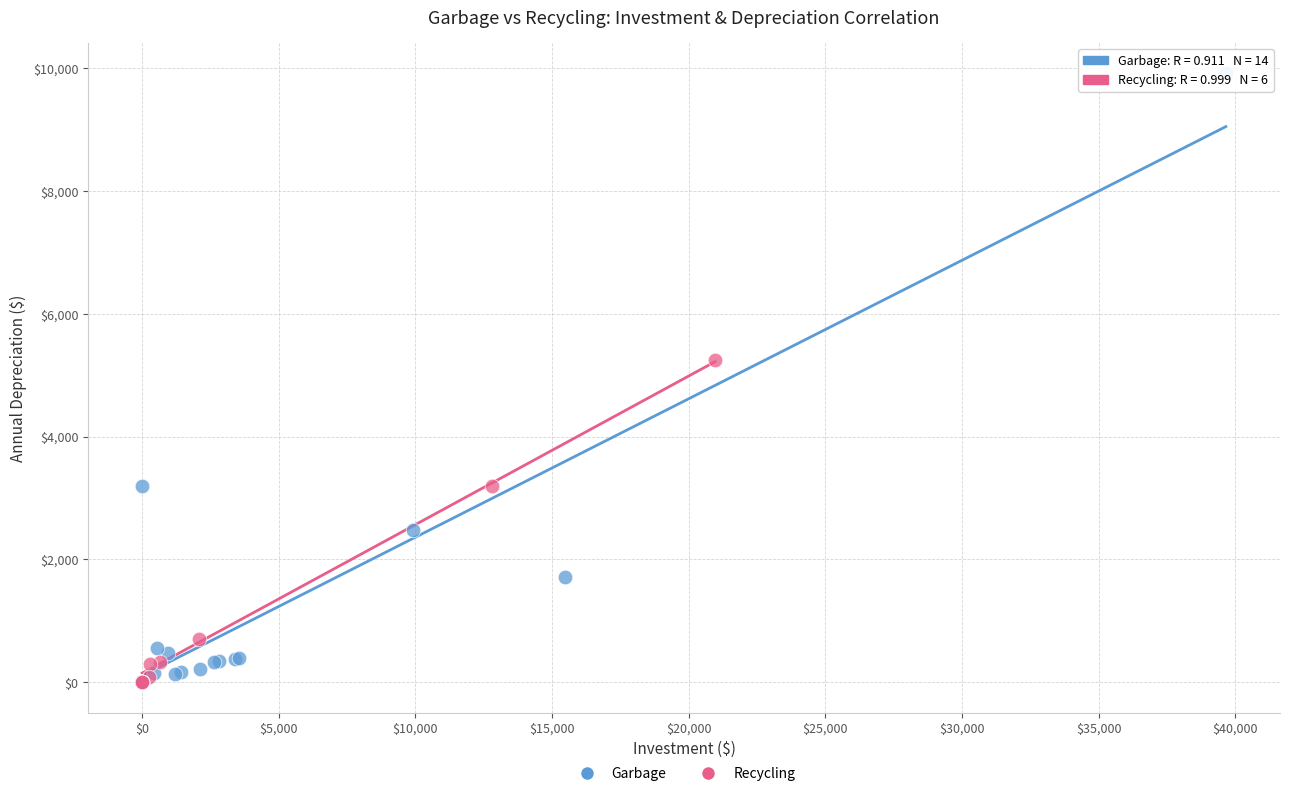

Which series contains the highest Y value?

Garbage